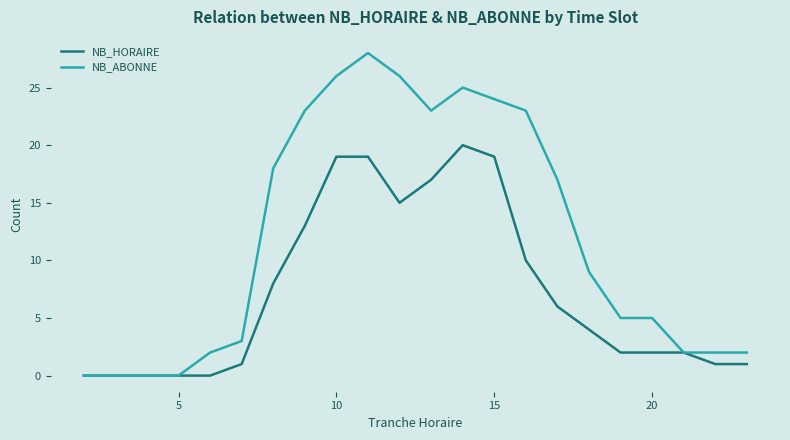

List the series in order of their overall mean, highest first.

NB_ABONNE, NB_HORAIRE